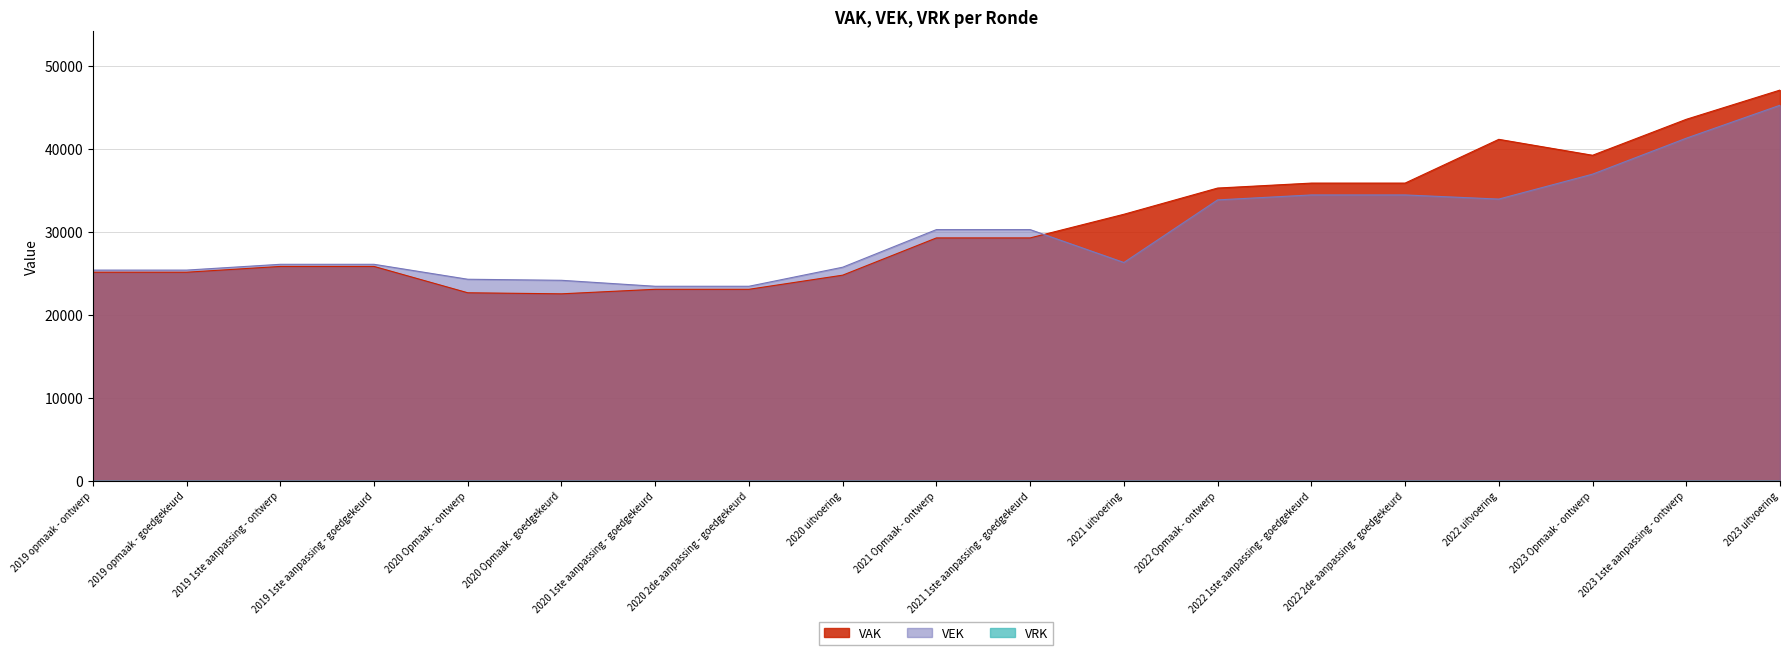

What is the highest value of the VEK series?

45243